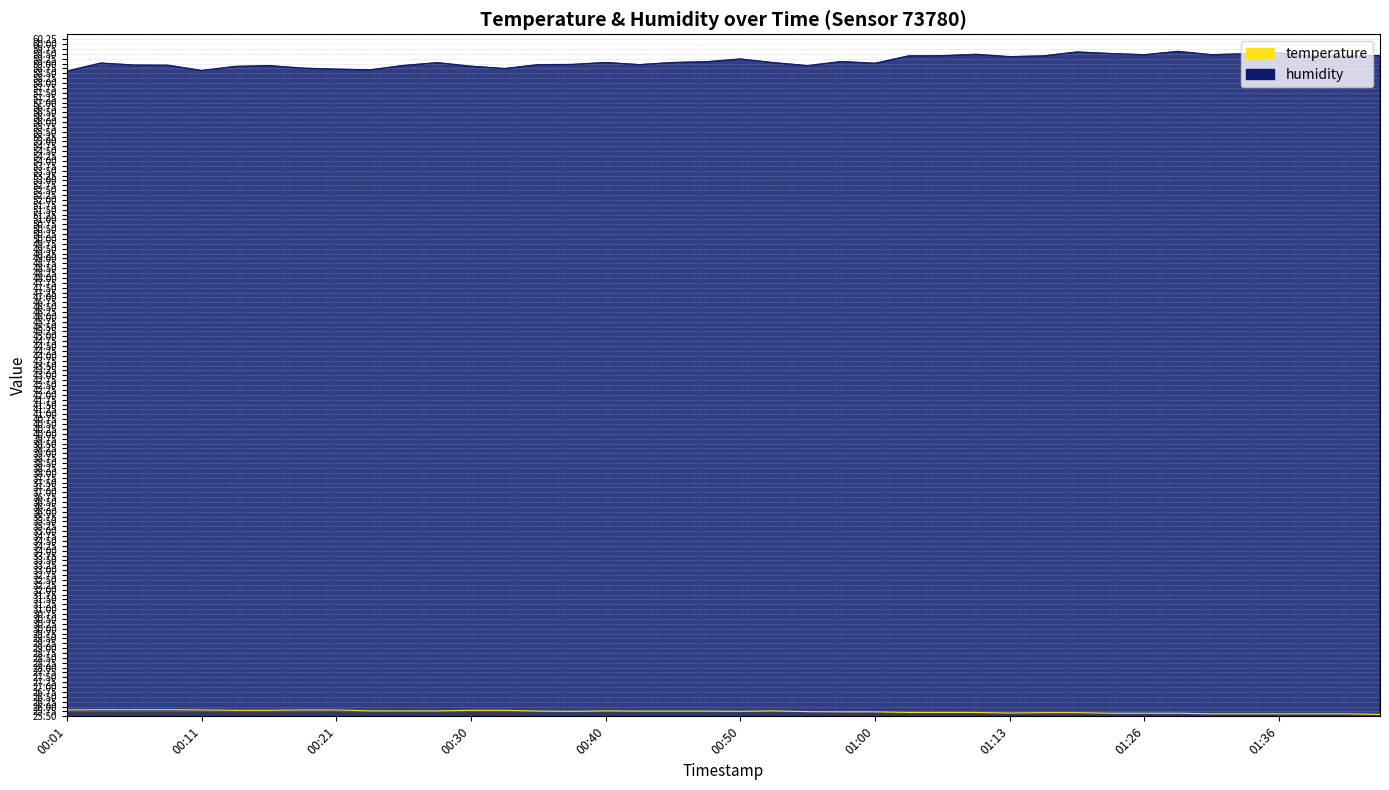

At which label is temperature closest to 25?

01:43